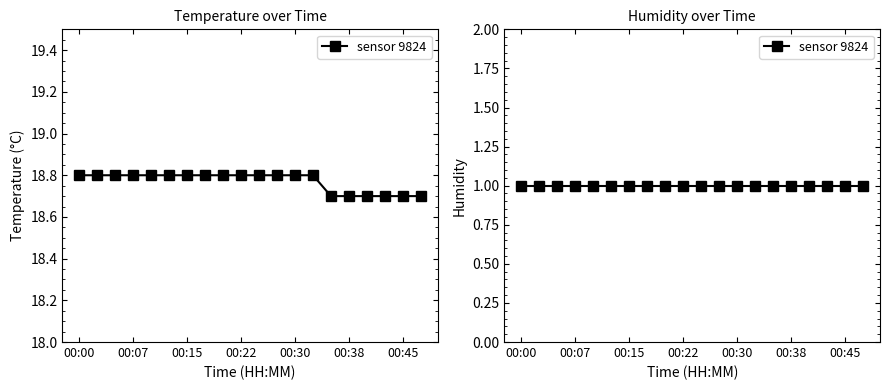

Does the chart display data point markers on the line(s)?

Yes